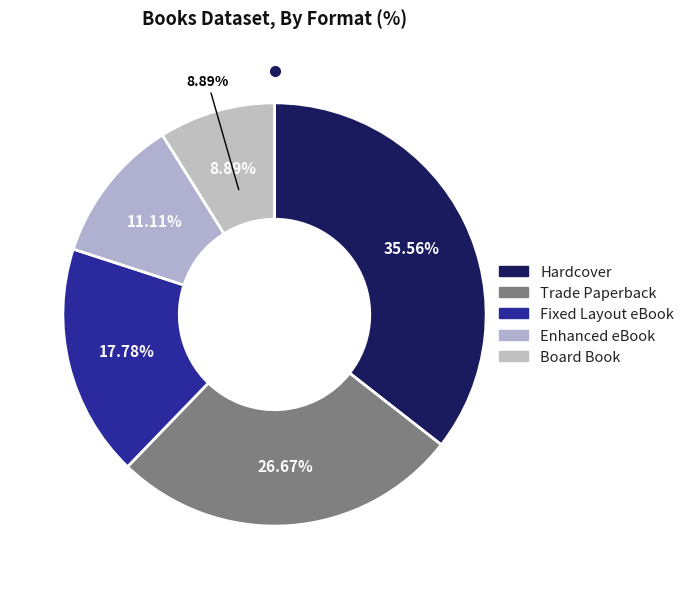

To the nearest percent, what is the average slice percentage?

20%